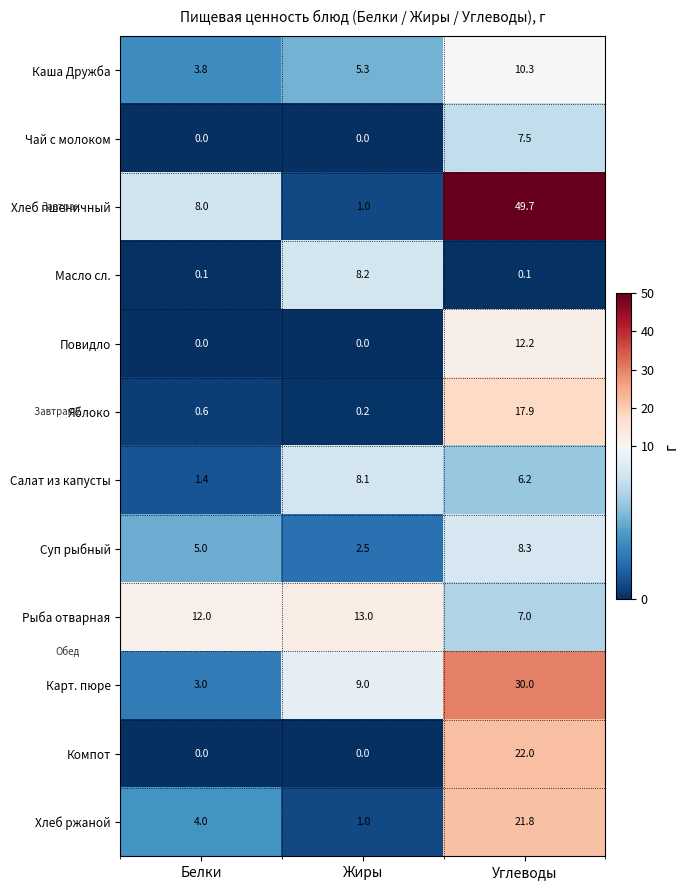

How many categories are shown in the chart?

3